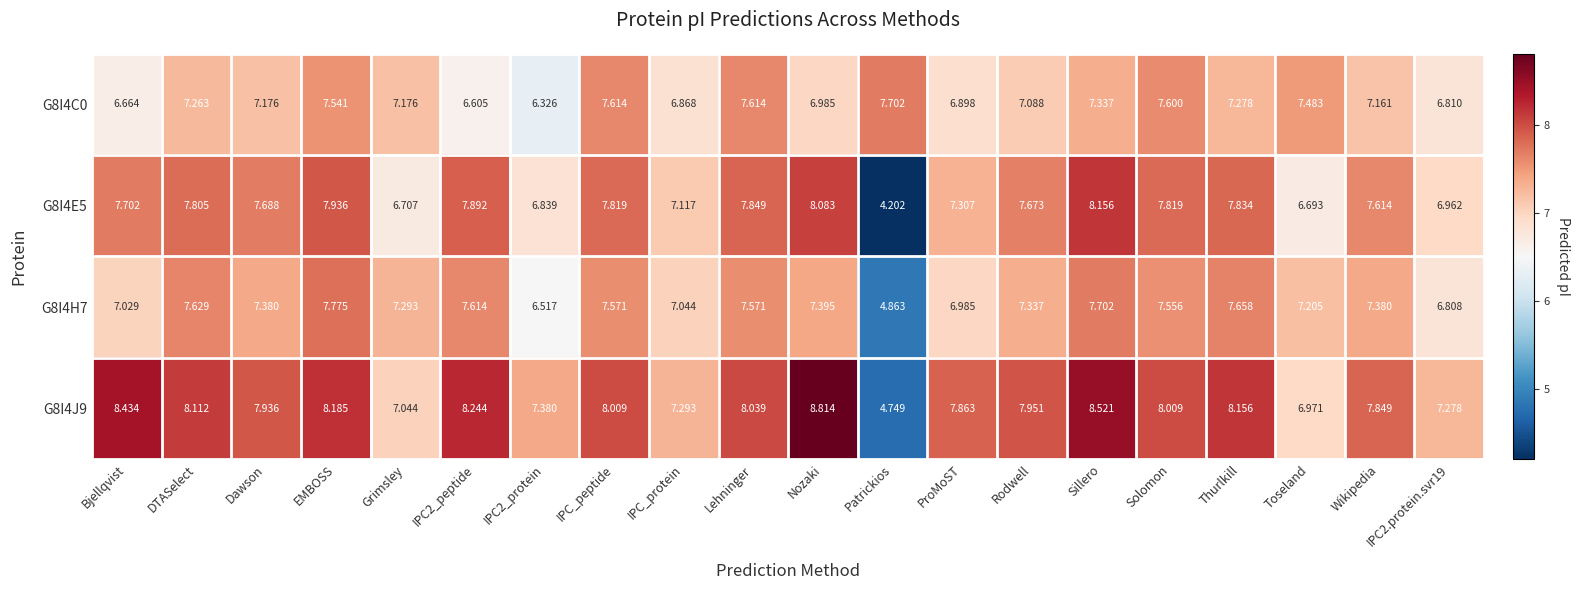

What is the difference between the highest and lowest values at IPC2.protein.svr19?

0.5